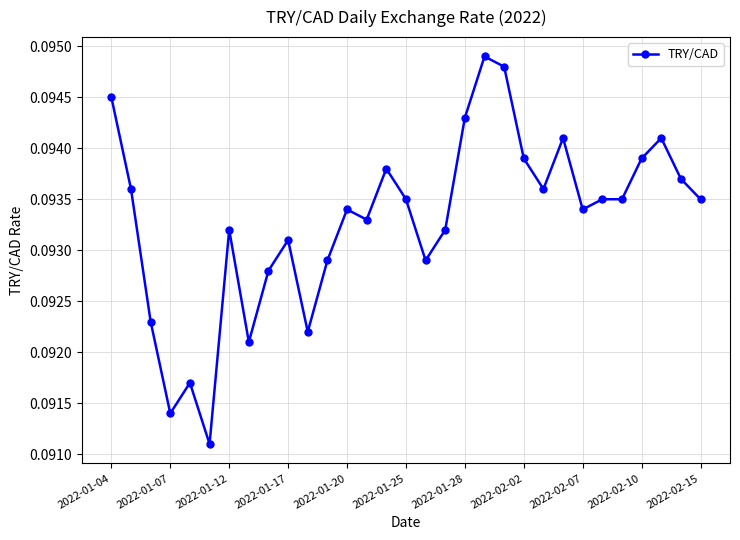

True or false: the data has more than 2 interior local peaks.

True